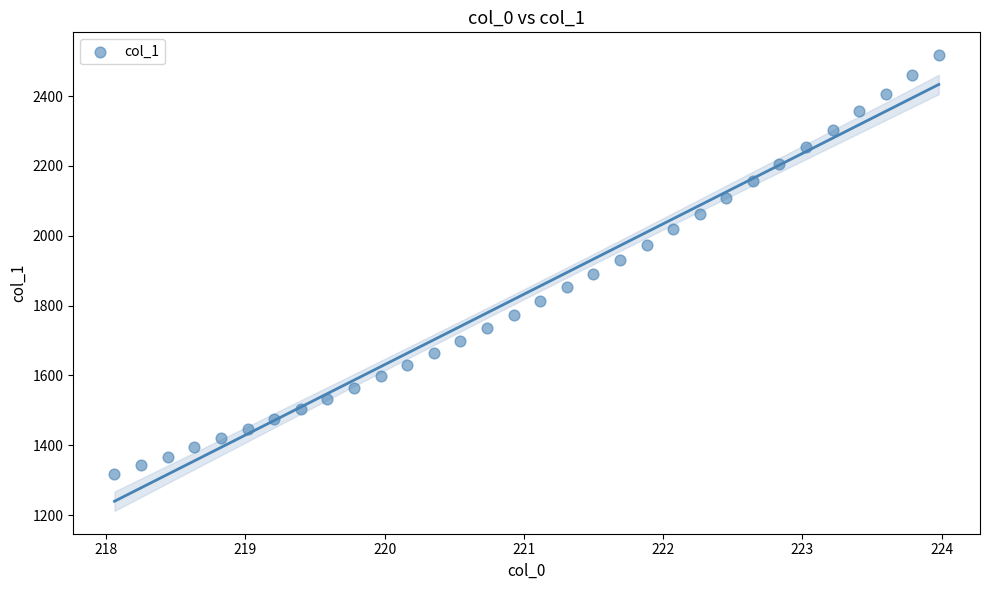

What is the range of X values (max minus min)?

5.9